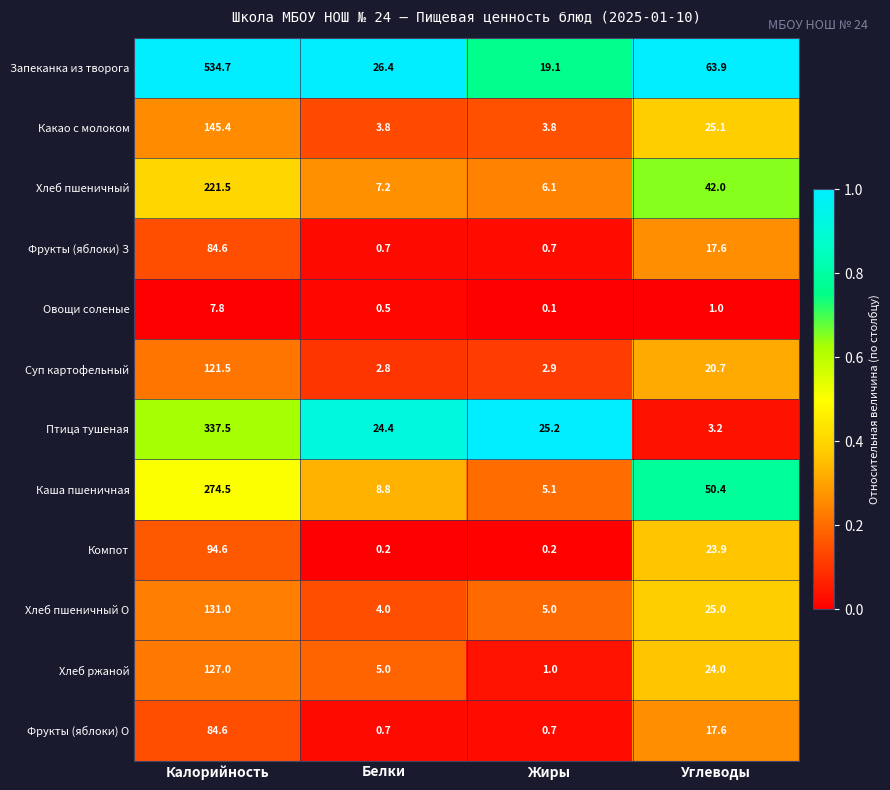

What is the approximate value of Какао с молоком at Жиры?

3.8